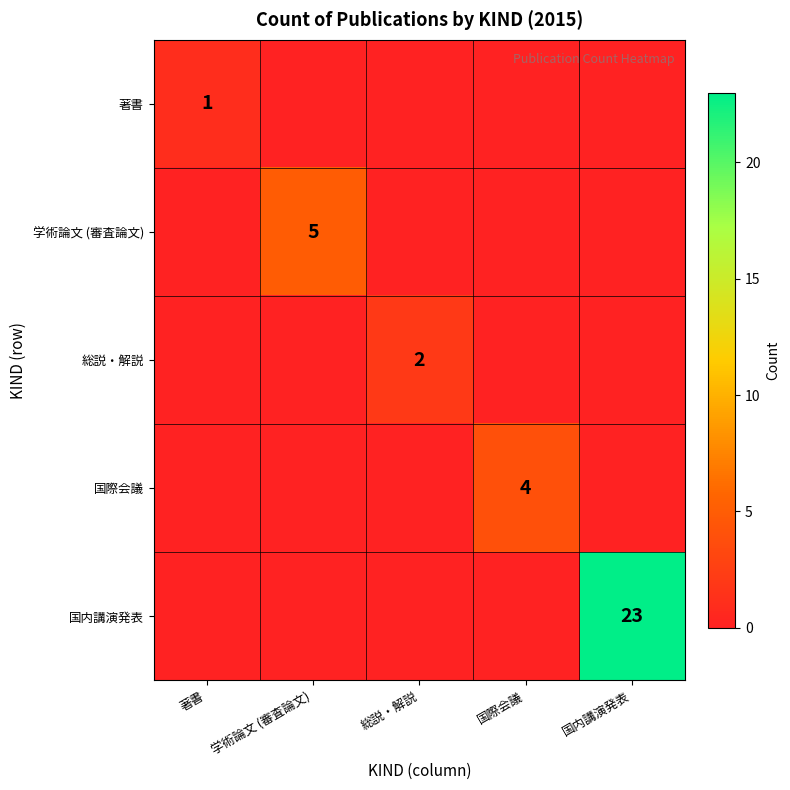

At which category is the sum across all series the highest?

国内講演発表